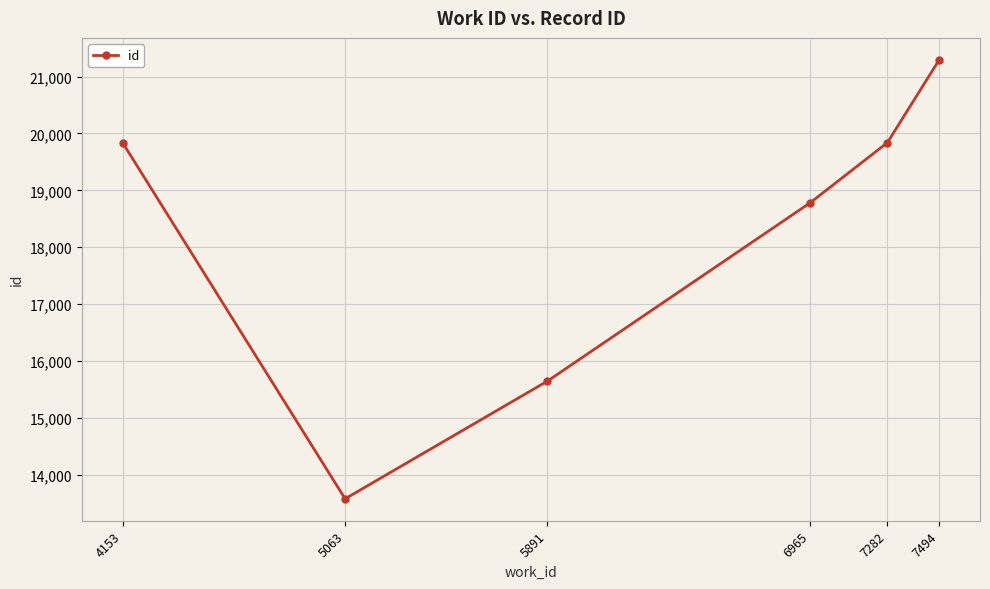

Read the value at 6965.

18778